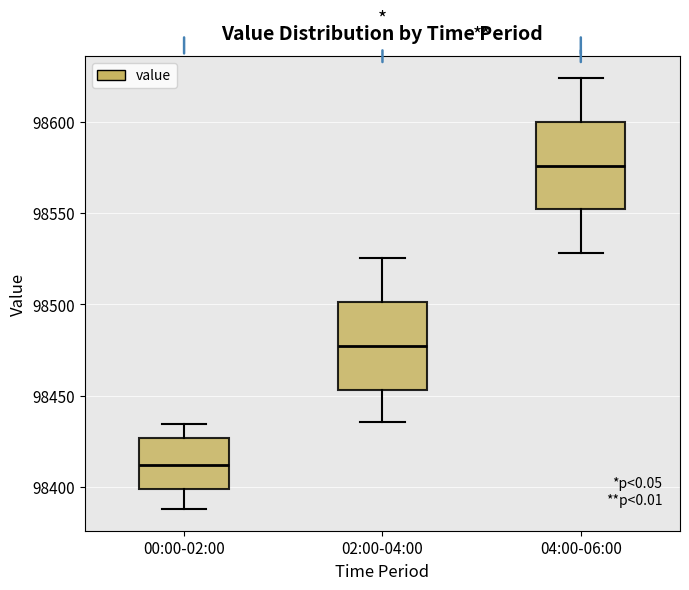

Reading left to right, transcribe this box plot: for each box, give where its median line is, the range the box spans, and where its two whiskers end, as read against the y-axis. The values are not printed on the chart, so give them approximately, as read against the axis.

00:00-02:00: median 98410, box 98400 to 98425, whiskers 98390 to 98435
02:00-04:00: median 98475, box 98455 to 98500, whiskers 98435 to 98525
04:00-06:00: median 98575, box 98550 to 98600, whiskers 98530 to 98625